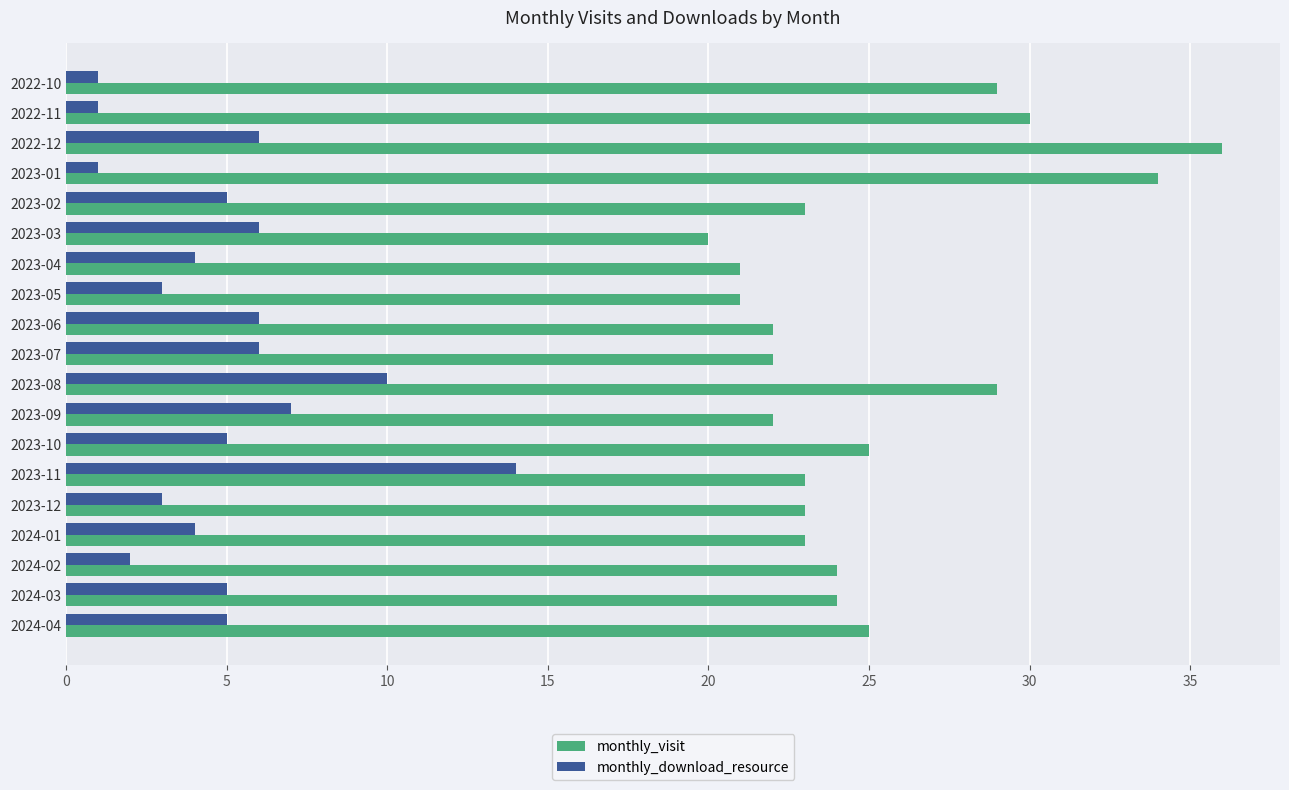

Is the value of monthly_visit at 2022-10 greater than the value of monthly_download_resource at 2023-11?

Yes